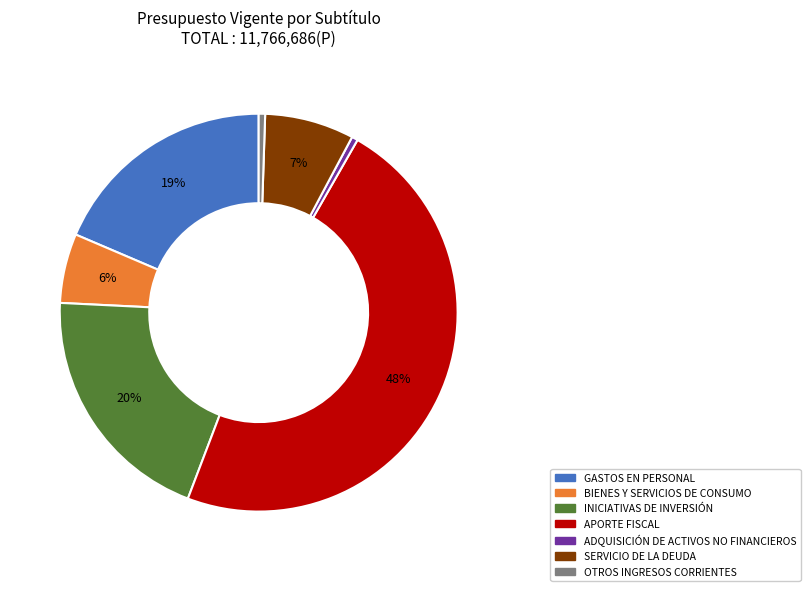

Approximately how many times larger is the value at GASTOS EN PERSONAL compared to INICIATIVAS DE INVERSIÓN?

0.9